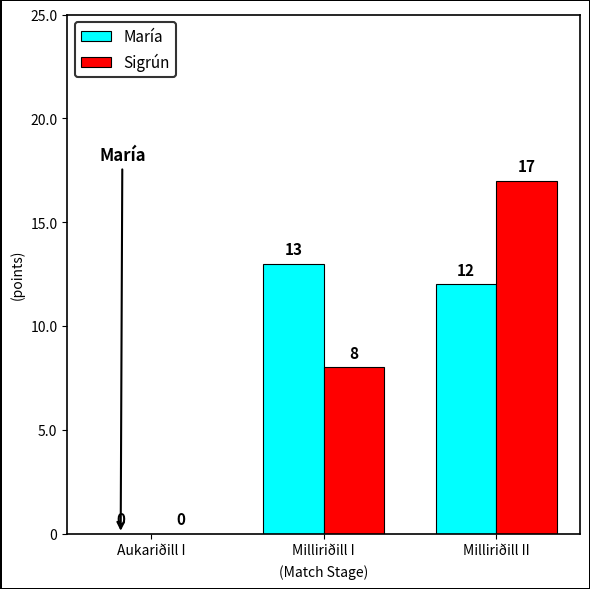

Between Milliriðill I and Milliriðill II, which series saw the biggest shift?

Sigrún